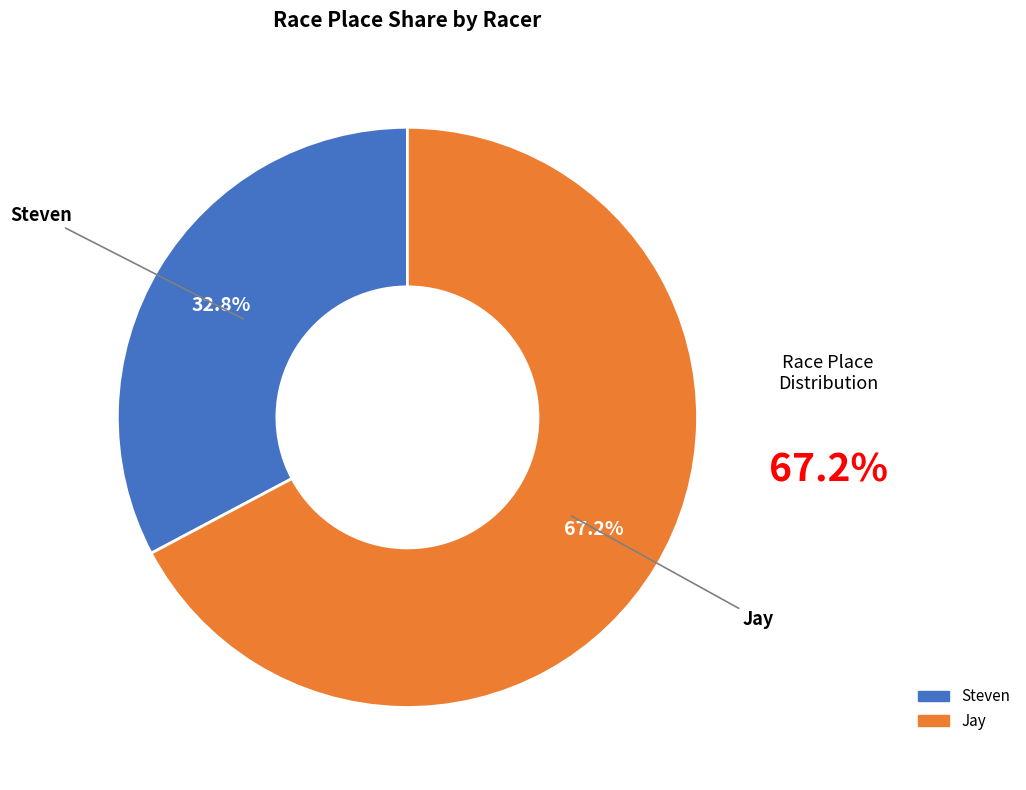

How many segments does this pie chart have?

2